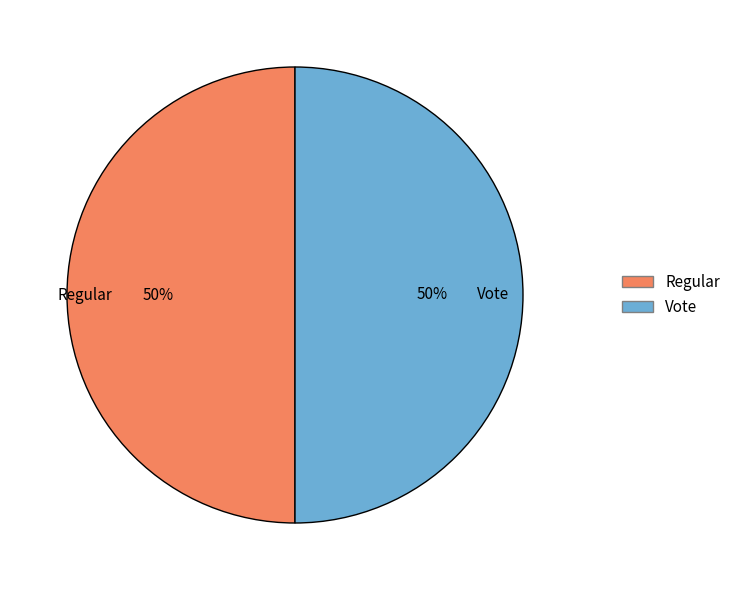

Combined, do Regular and Vote account for over 50%?

Yes